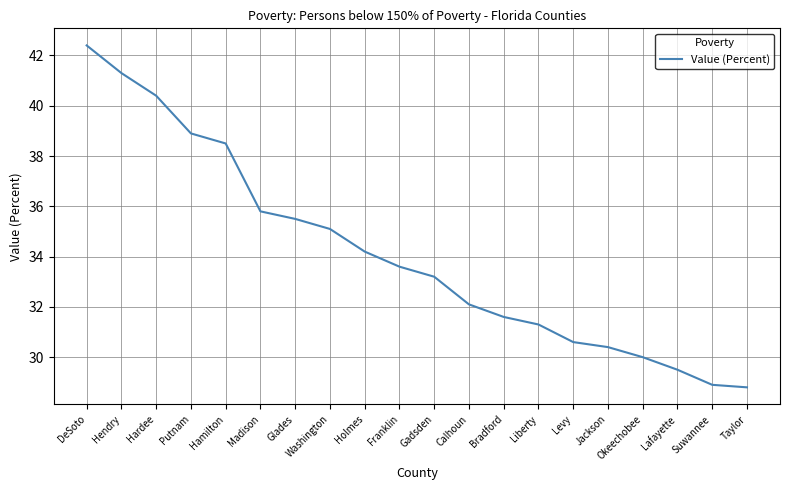

What is the ratio of the value at Hamilton to the value at Putnam?

1.0